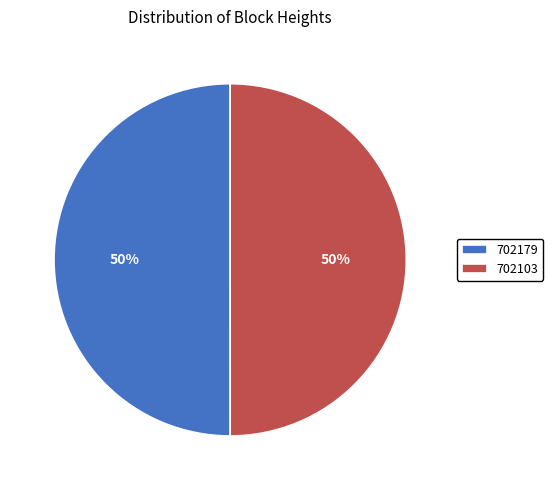

Is the sum of 702103 and 702179 greater than half?

Yes